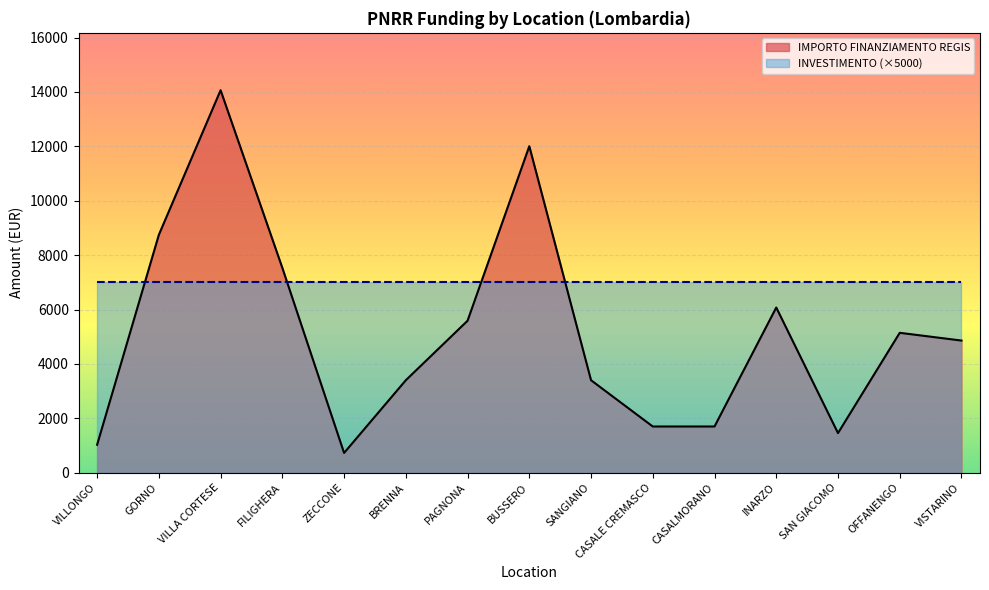

What is the label of the 2nd point from the left?

GORNO